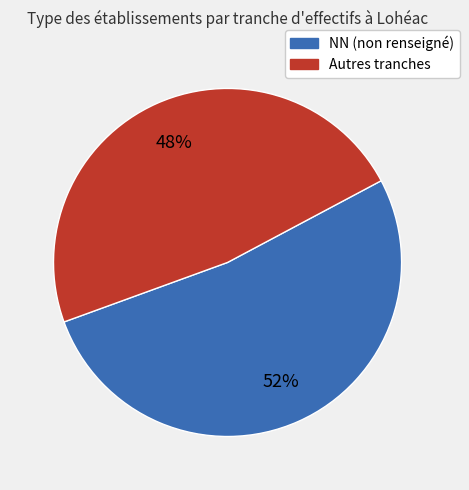

Does any single category account for the majority?

Yes